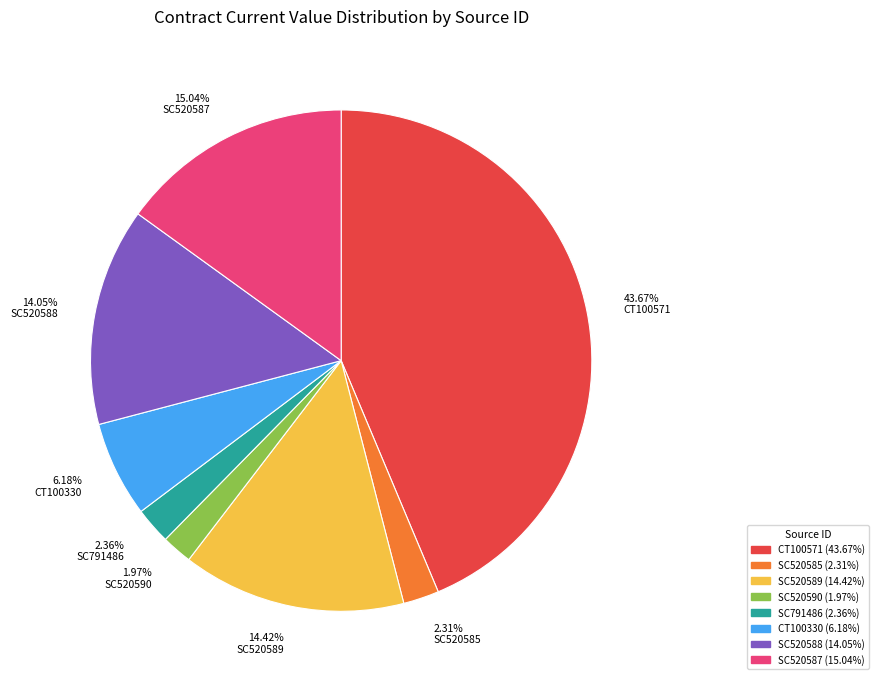

Is there a majority slice in this chart?

No